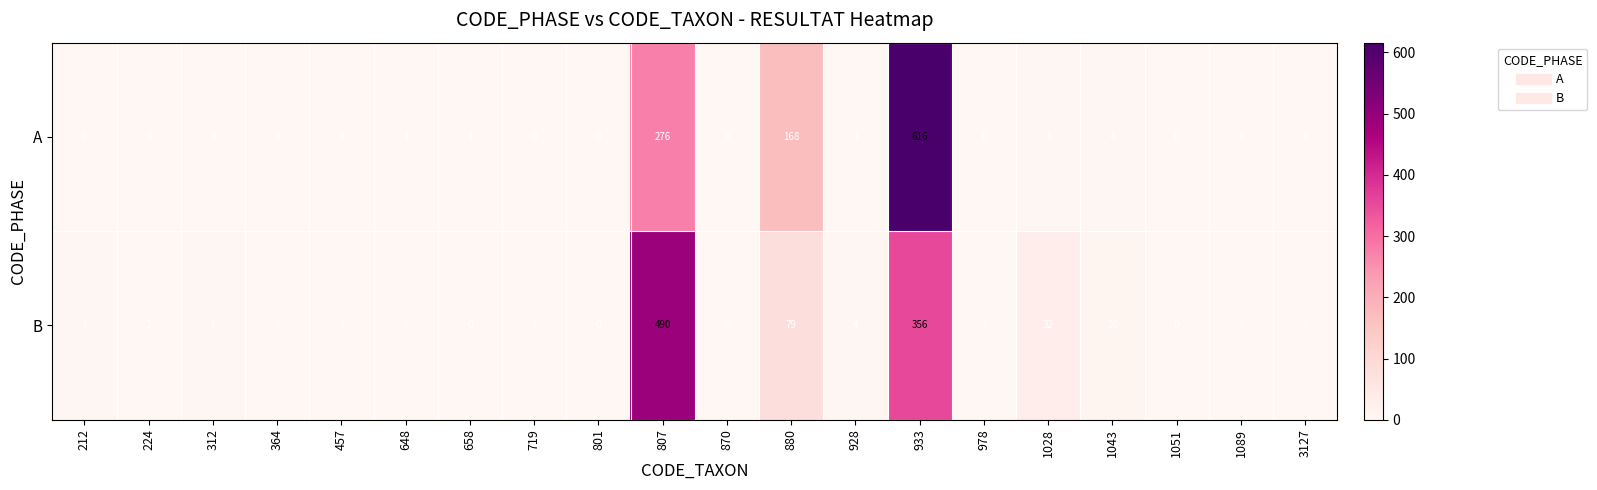

Where does the B series first go above 1?

212